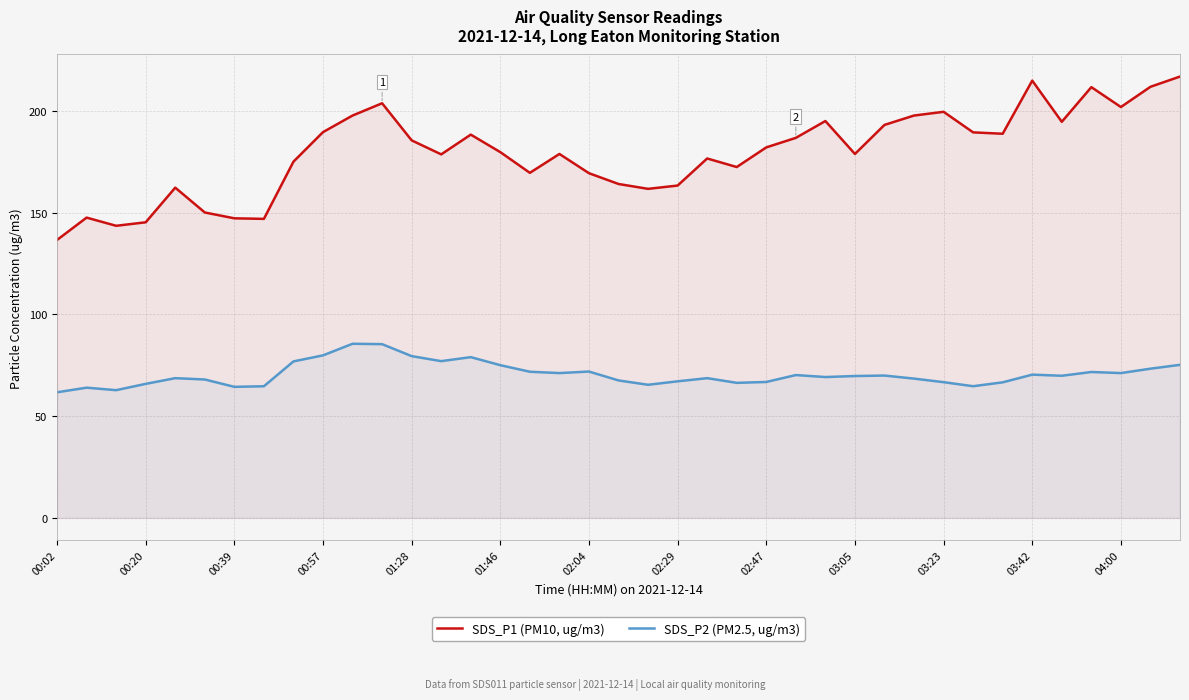

What is the sum of all SDS_P1 (PM10, ug/m3) values?

6996.1